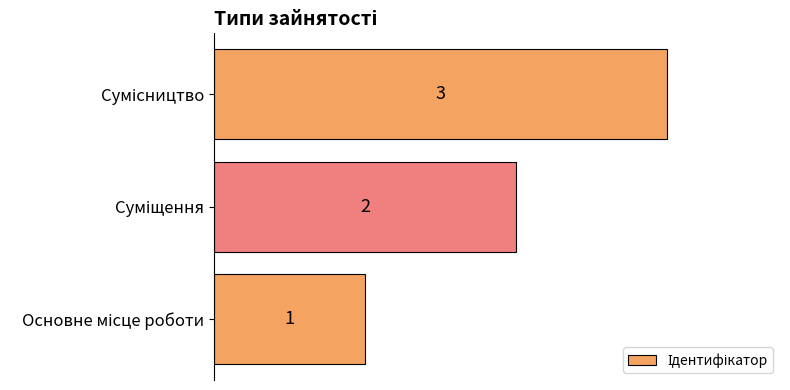

Count the values in the range 1 to 3.

3